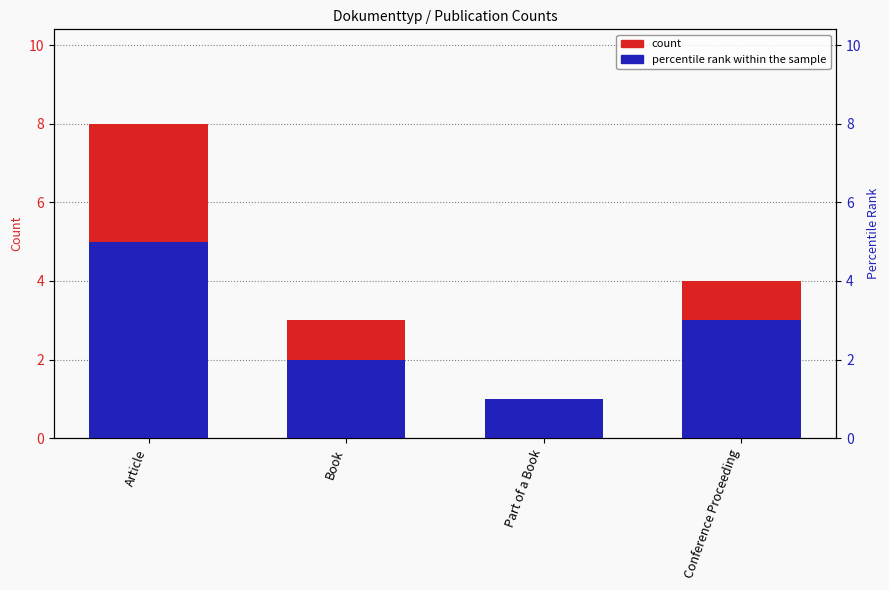

How many groups of bars are there?

4